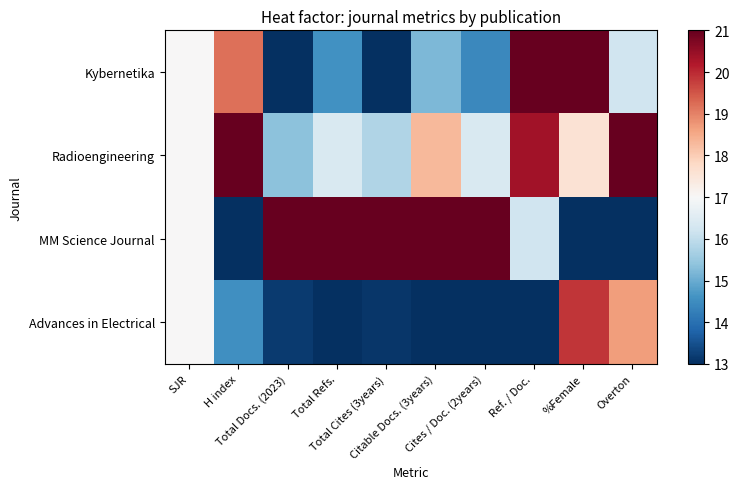

What is the total value across all series at Cites / Doc. (2years)?

64.8